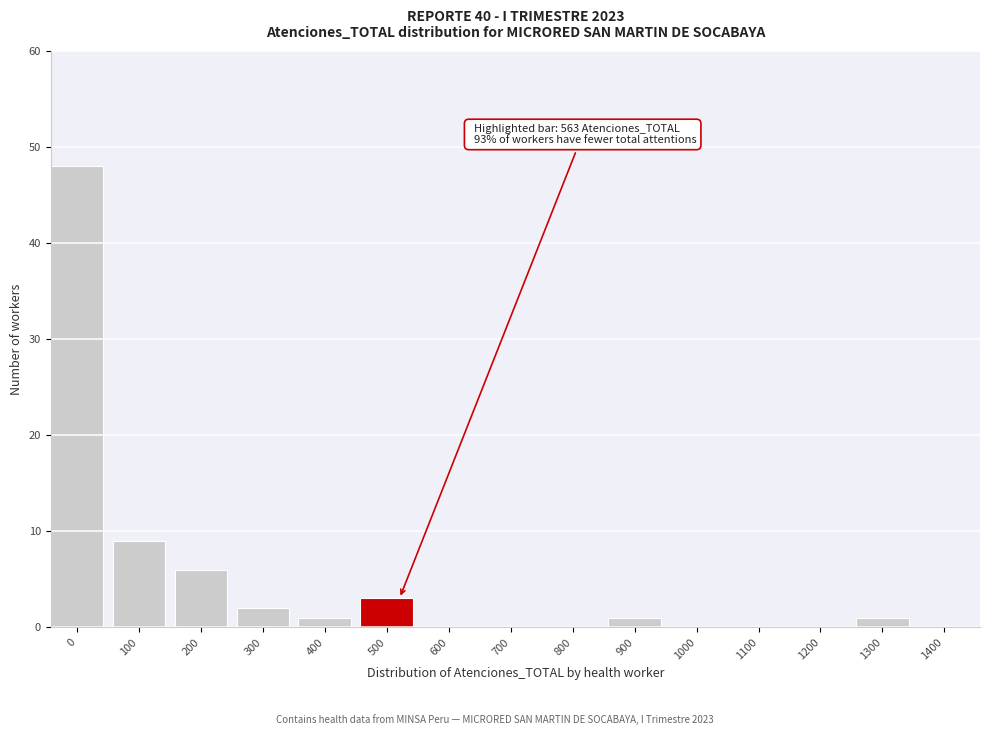

Reading right to left, extract all data points from this chart.

1400=0	1300=1	1200=0	1100=0	1000=0	900=1	800=0	700=0	600=0	500=3	400=1	300=2	200=6	100=9	0=48